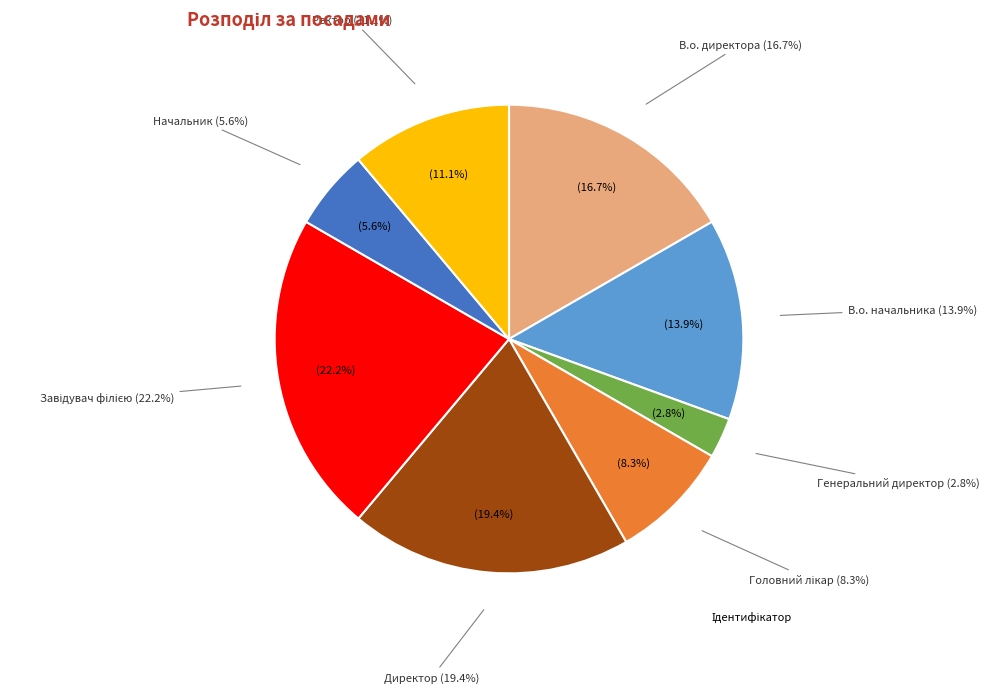

How many slices are in this pie chart?

8